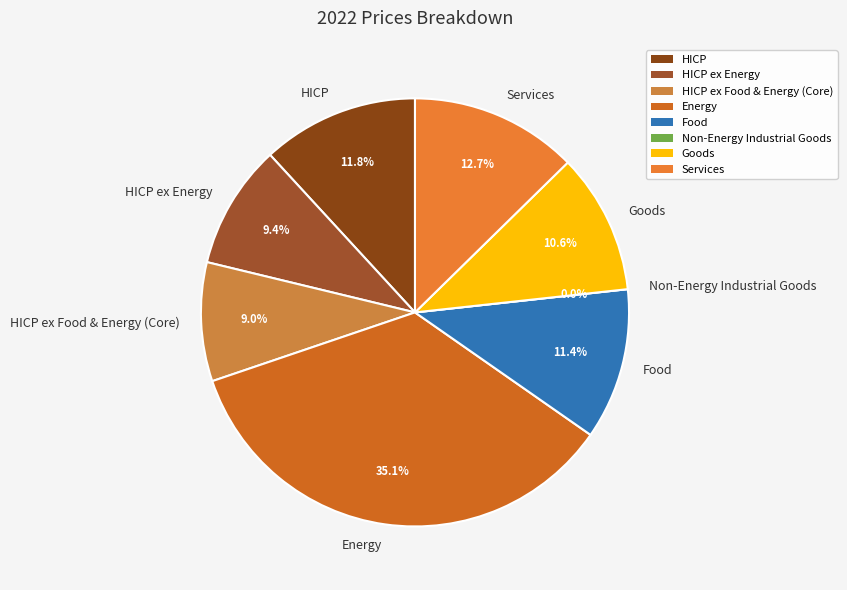

Is there a majority slice in this chart?

No